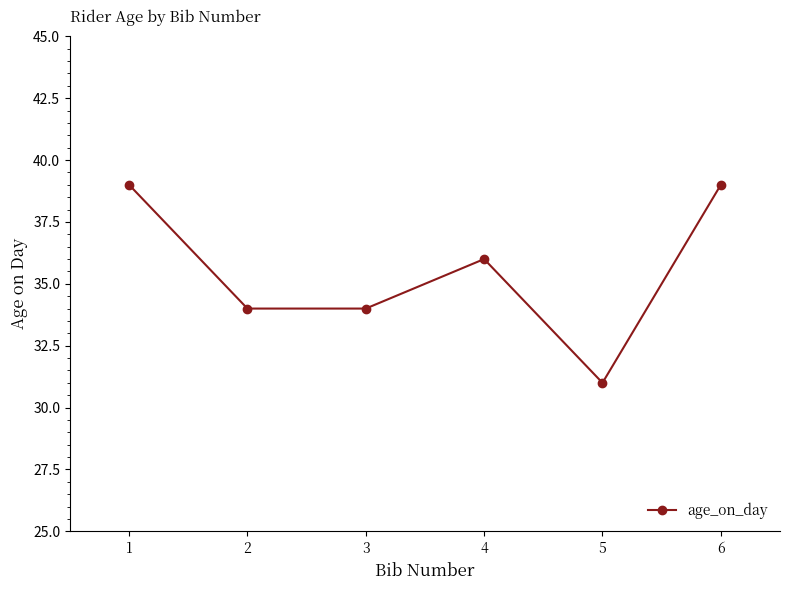

True or false: the data shows 19 at 4.

False